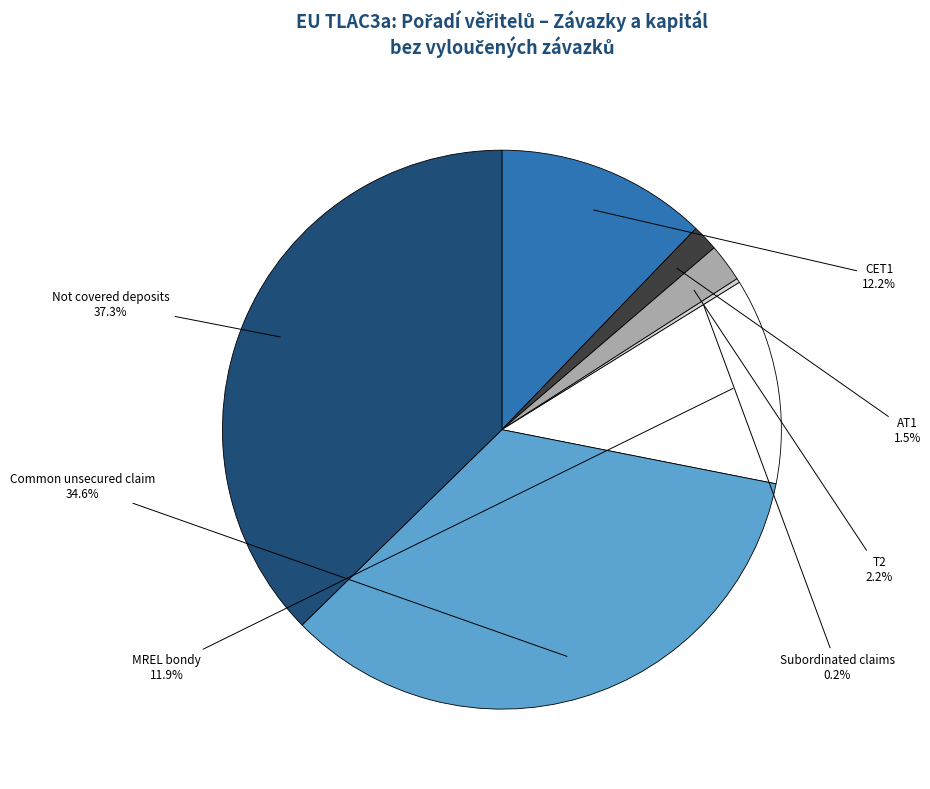

Is there any slice that represents more than half of the pie?

No